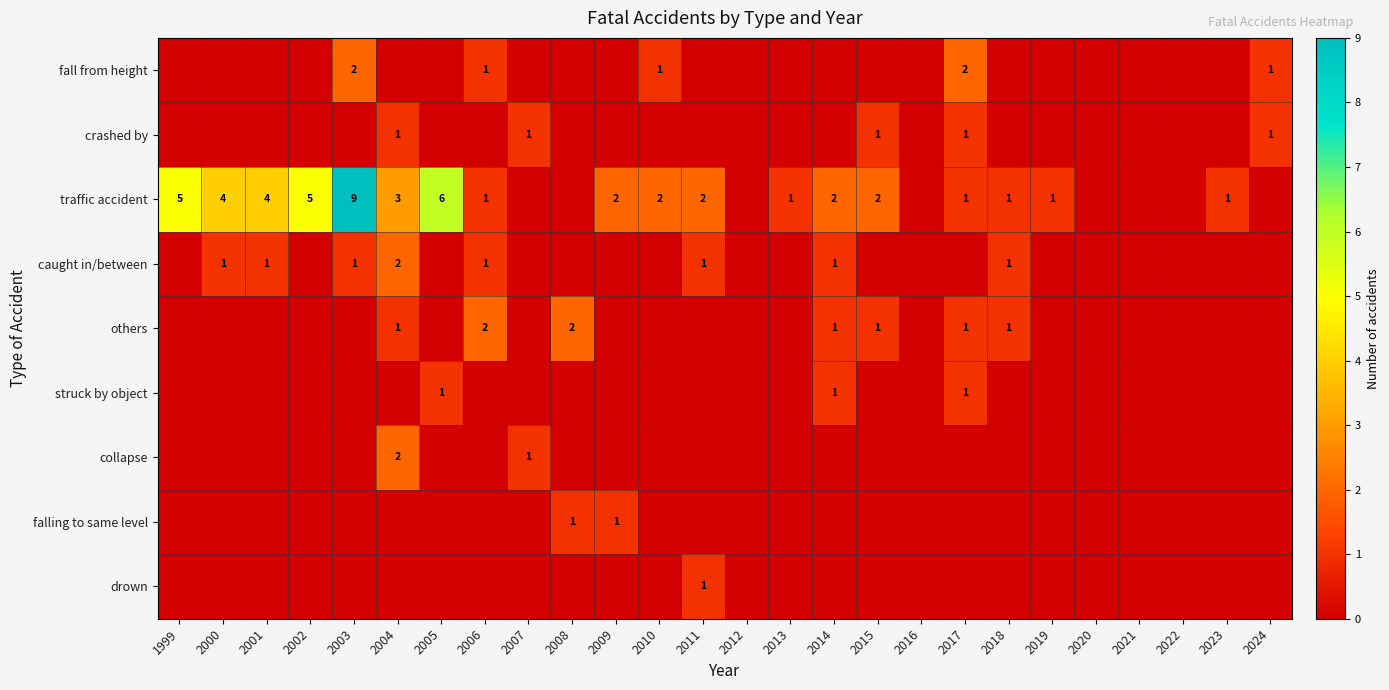

True or false: caught in/between has a value of 1 at 2001.

True